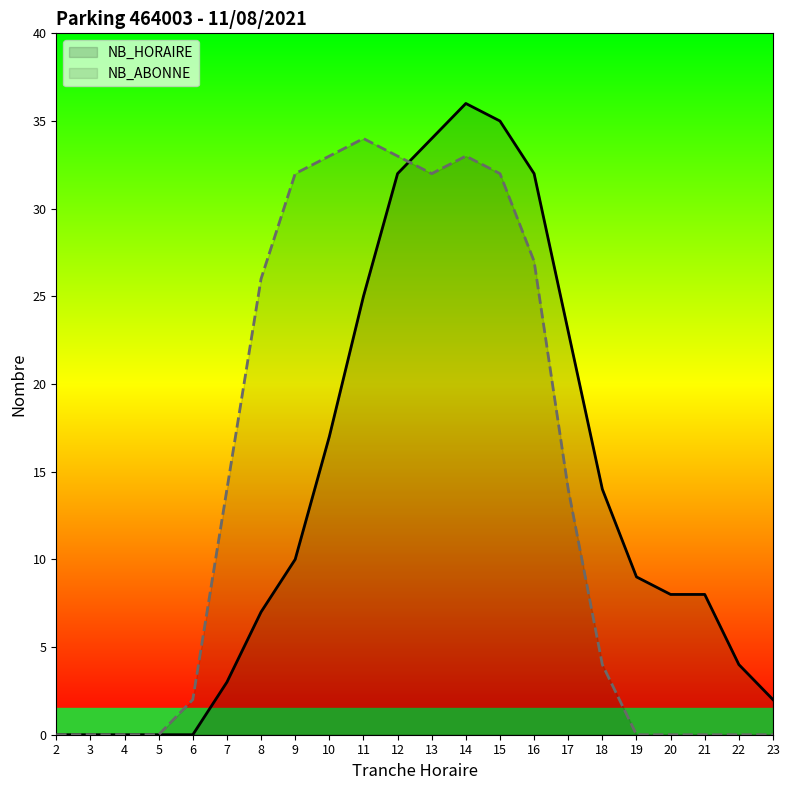

How many times do NB_ABONNE and NB_HORAIRE cross each other?

1